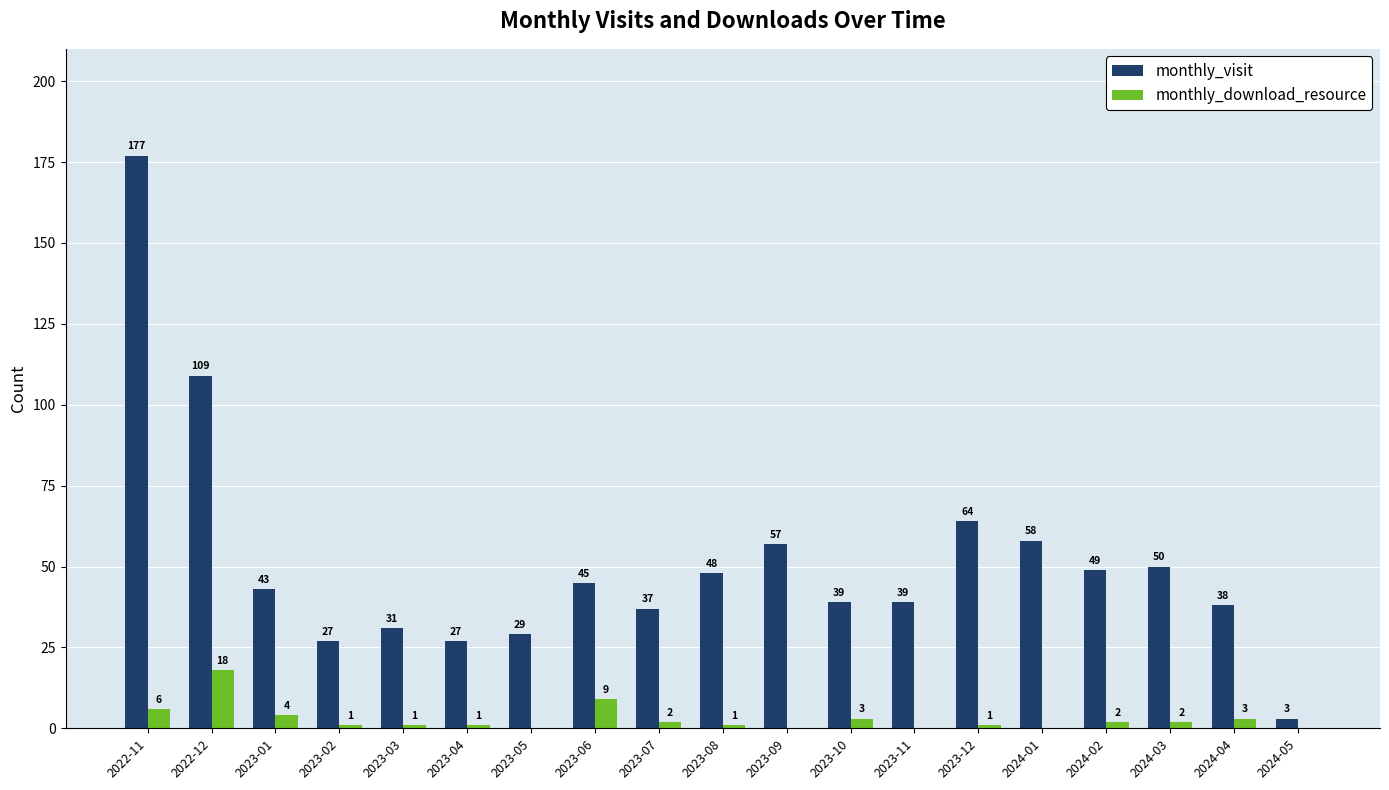

Which series has the largest total across all categories?

monthly_visit